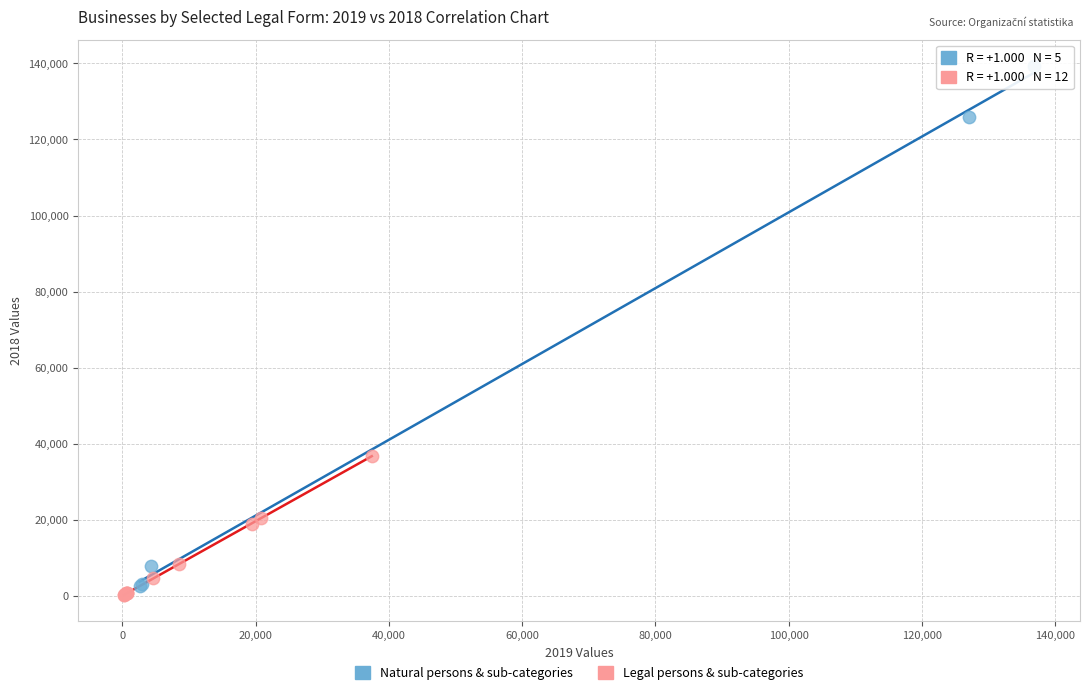

Which series has the largest Y range (max minus min)?

Natural persons & sub-categories